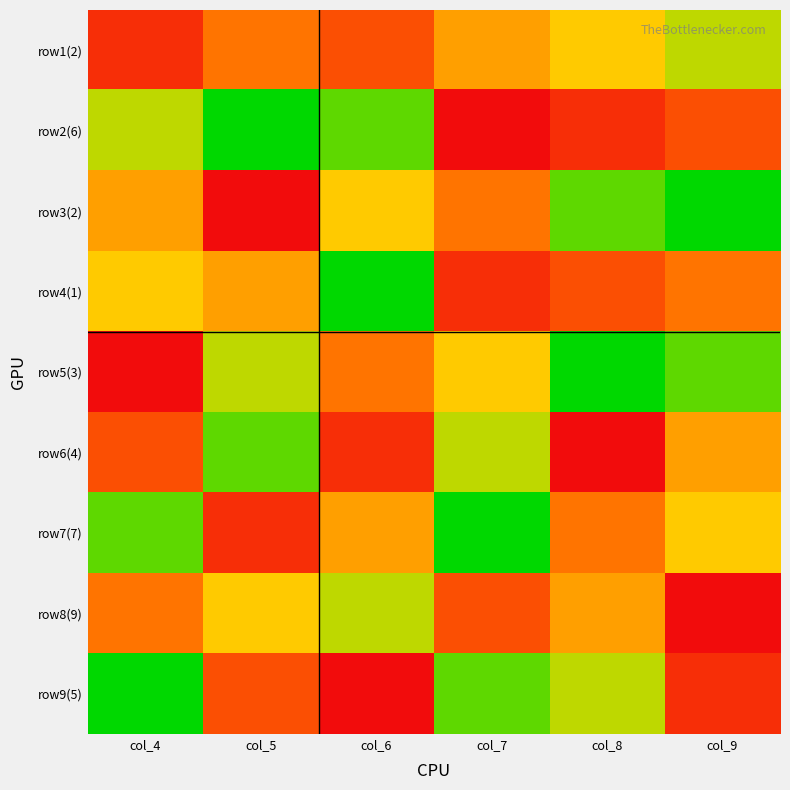

Between col_8 and col_4, which is larger?

col_8